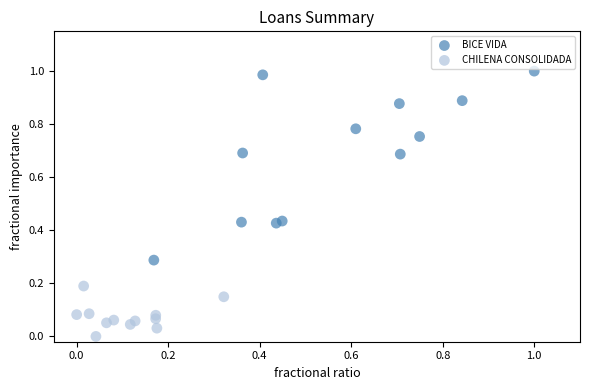

Which series has the largest Y range (max minus min)?

BICE VIDA